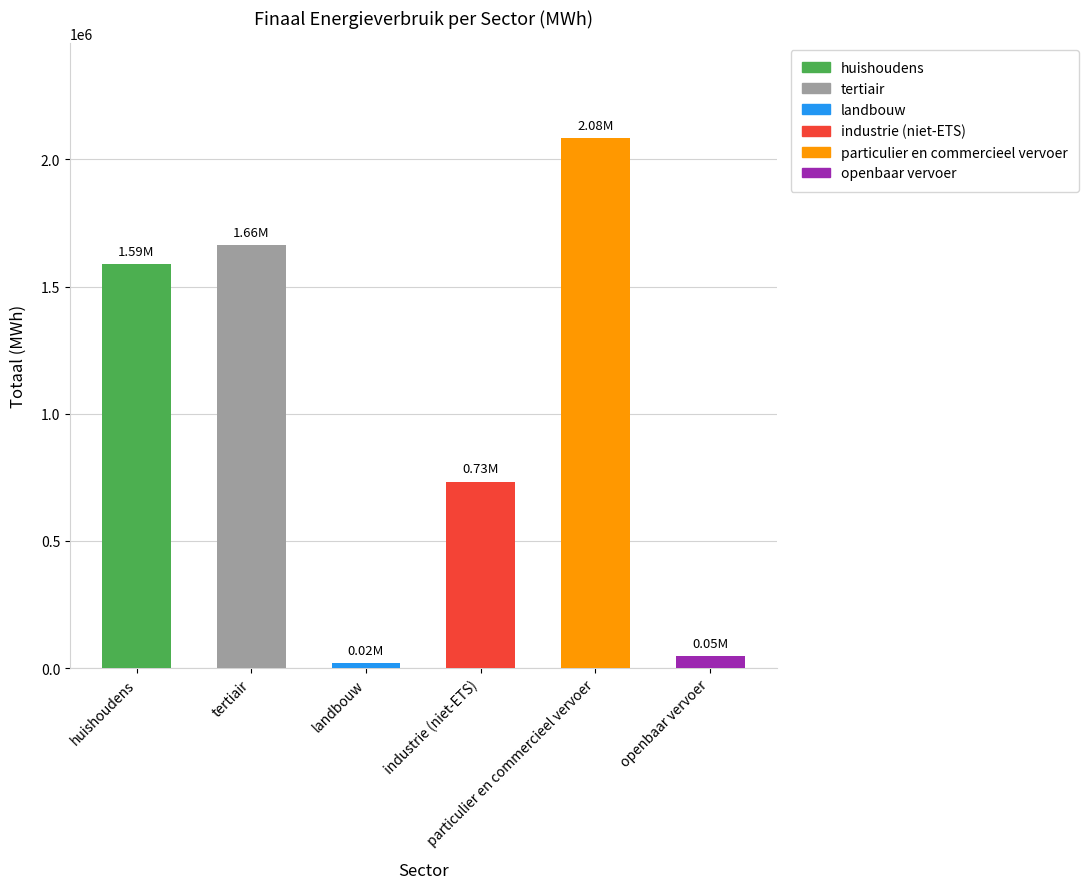

Where does the data first go above 1588780?

huishoudens